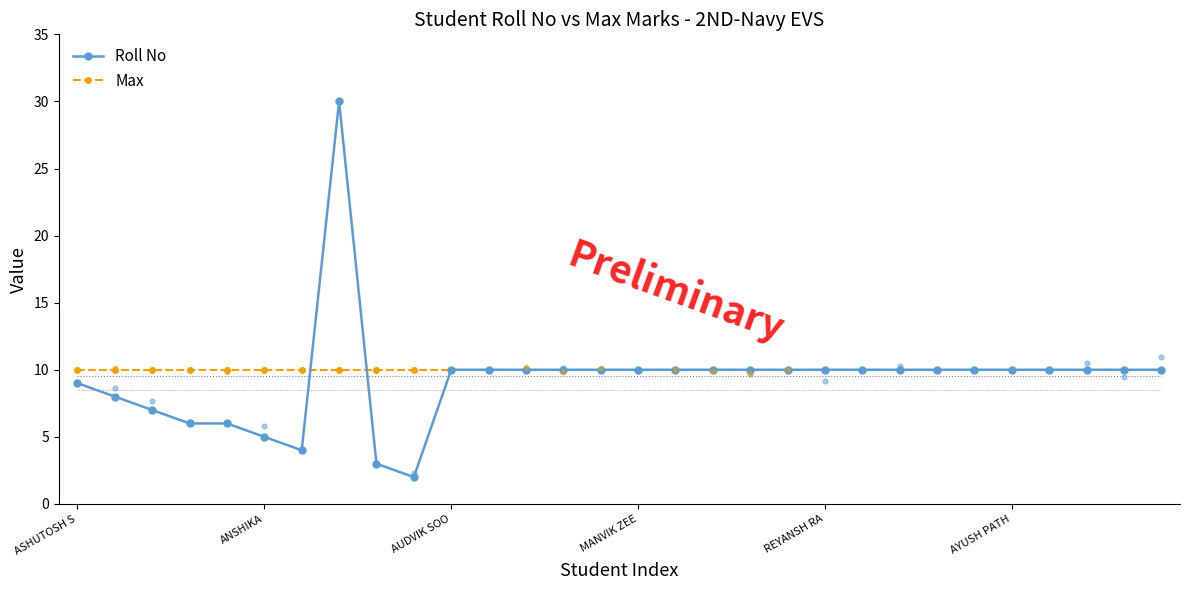

At how many categories does at least one series exceed 19?

1